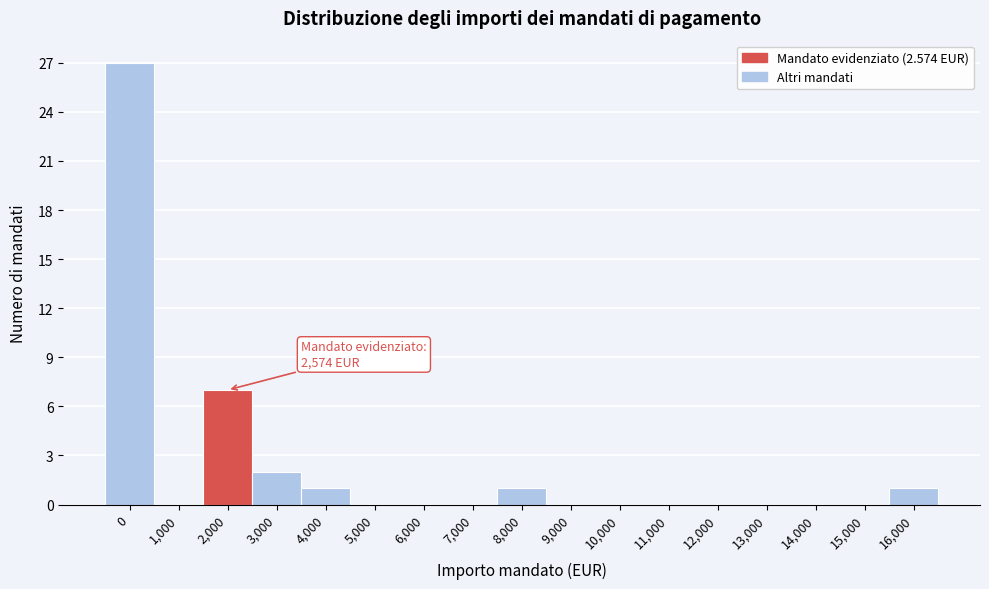

Reading left to right, transcribe all the data shown in this chart.

0=27	1,000=0	2,000=7	3,000=2	4,000=1	5,000=0	6,000=0	7,000=0	8,000=1	9,000=0	10,000=0	11,000=0	12,000=0	13,000=0	14,000=0	15,000=0	16,000=1